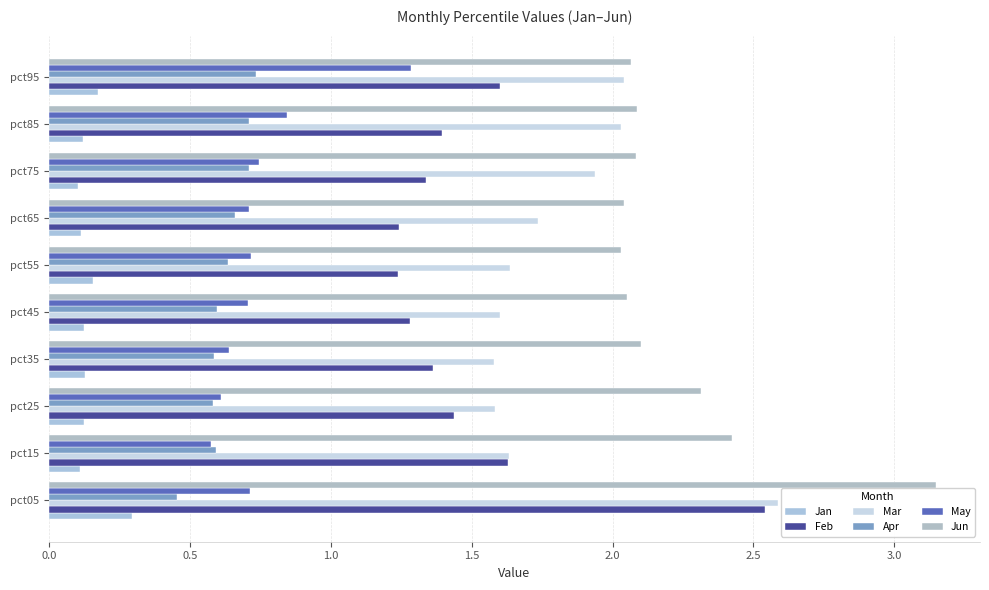

At how many categories does at least one series exceed 0?

10